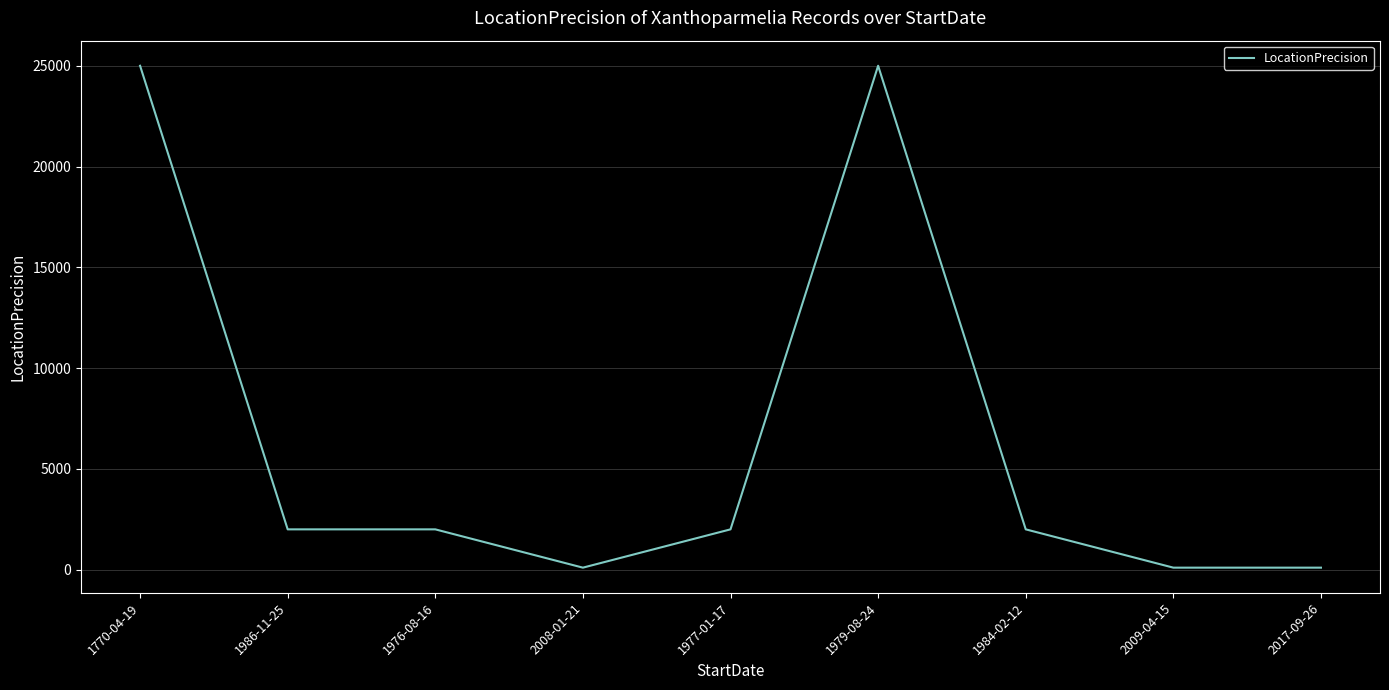

Reading right to left, list all the values displayed in this chart.

2017-09-26=100	2009-04-15=100	1984-02-12=2000	1979-08-24=25000	1977-01-17=2000	2008-01-21=100	1976-08-16=2000	1986-11-25=2000	1770-04-19=25000